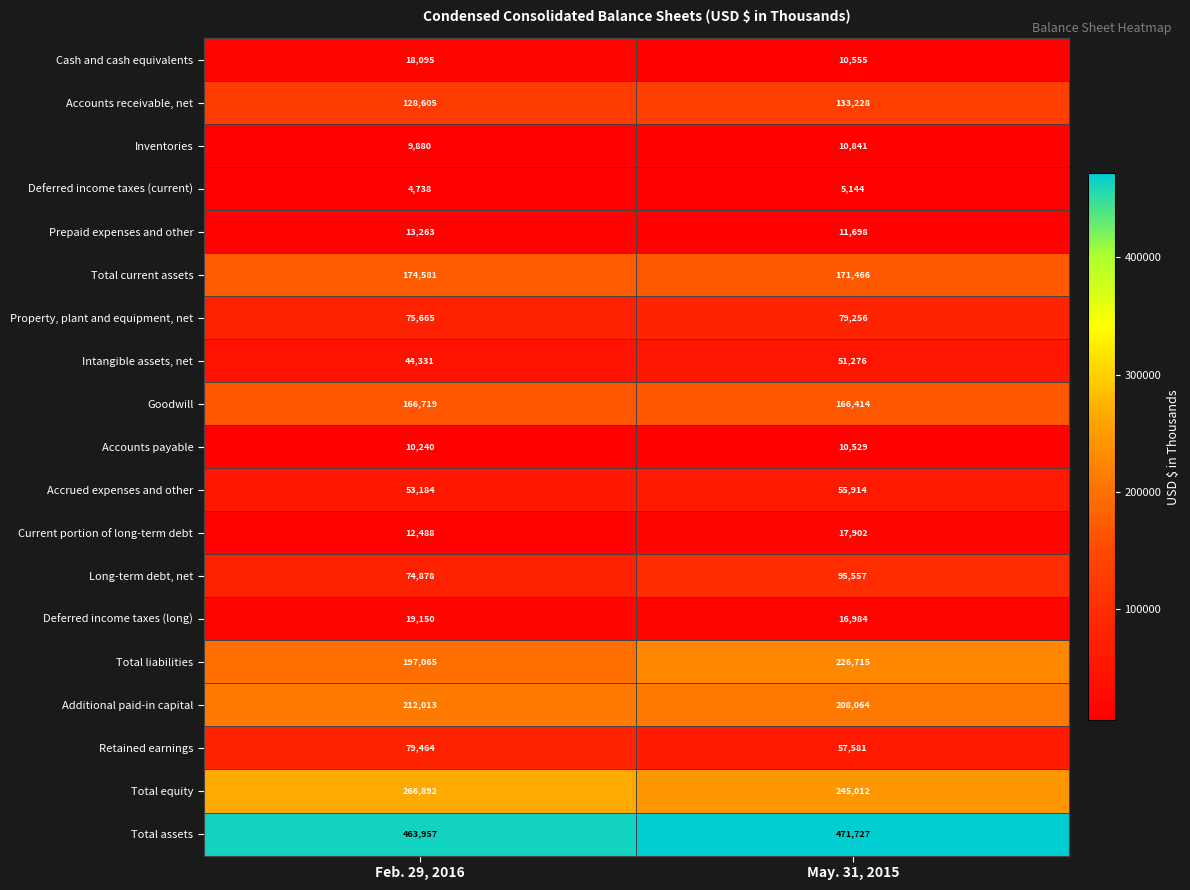

Which category has the highest value across all series?

May. 31, 2015